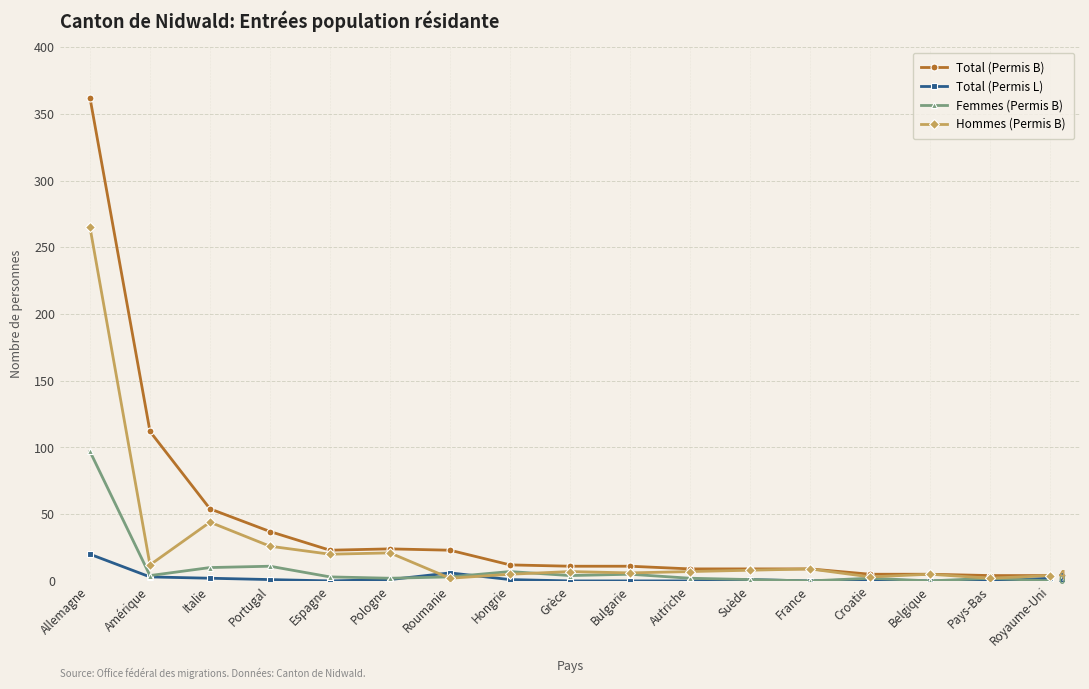

What are all the series names shown in the legend?

Total (Permis B), Total (Permis L), Femmes (Permis B), Hommes (Permis B)